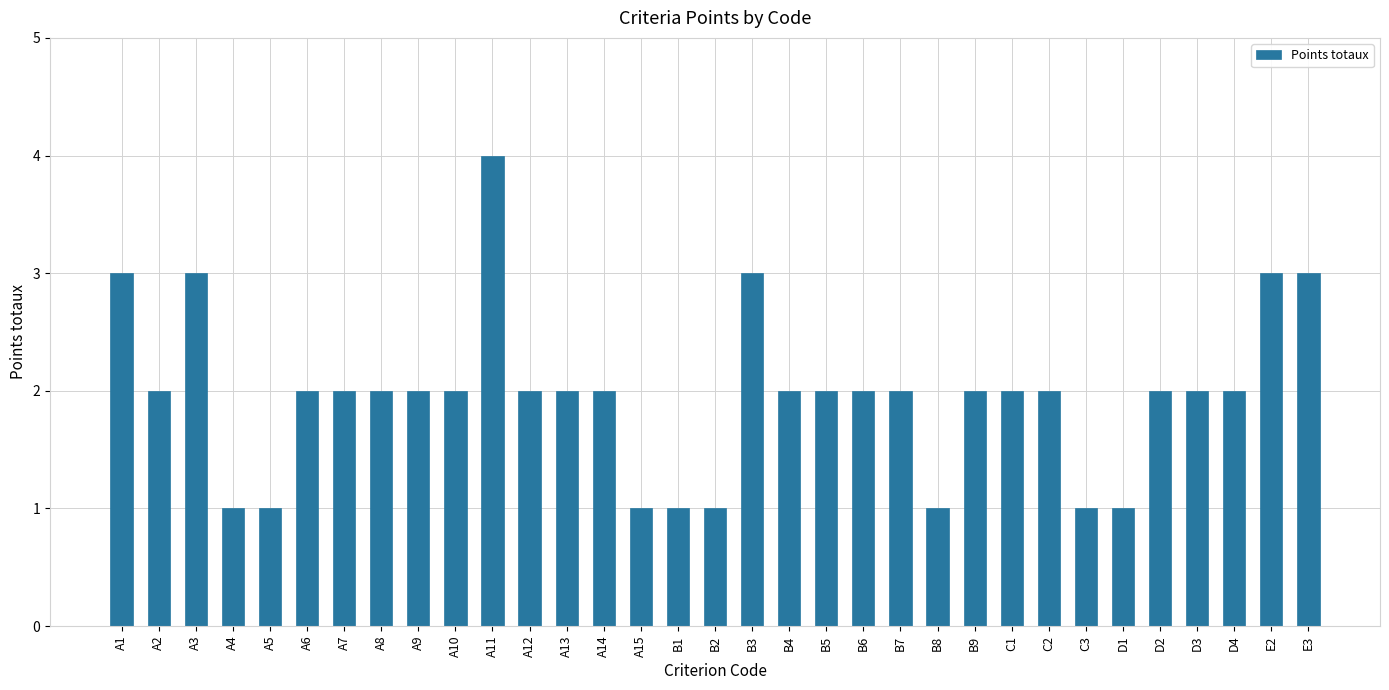

What position from the right is E2?

2